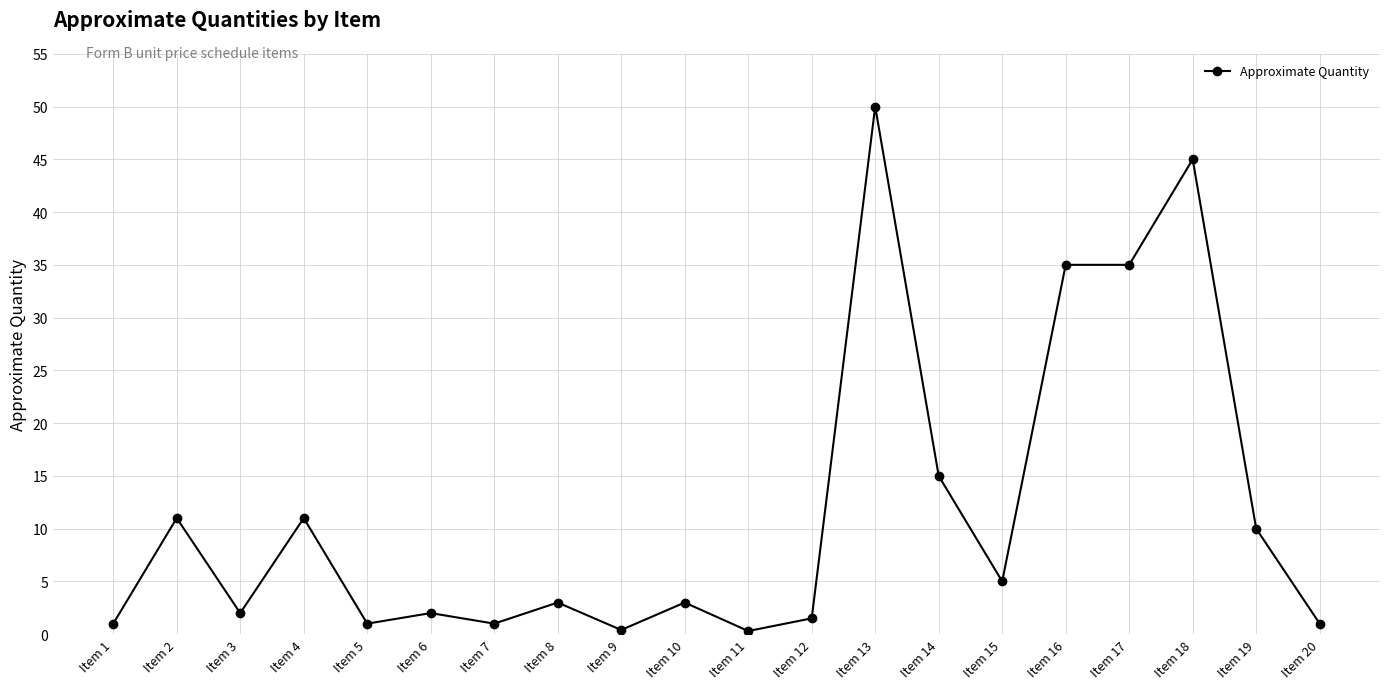

Where is the first local minimum?

Item 3